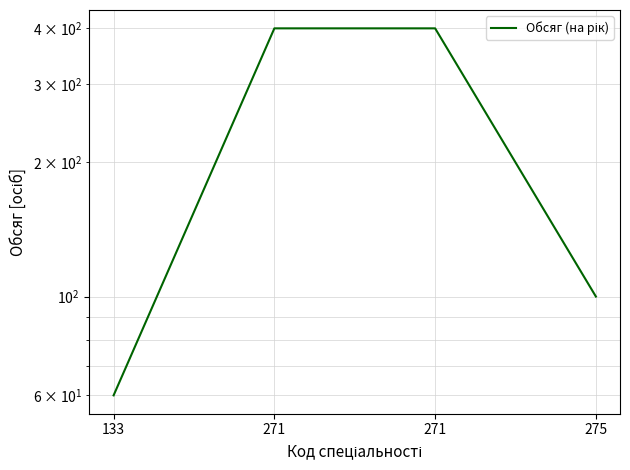

At which category does the chart reach its peak across all series?

271